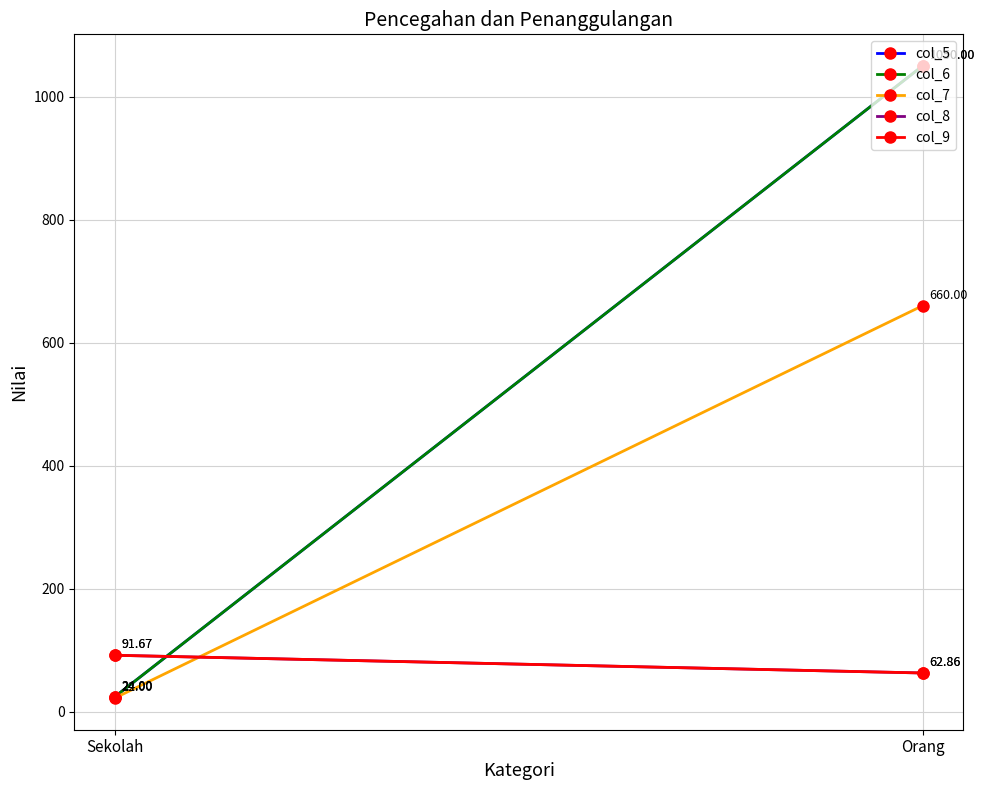

What position from the right is Orang?

1